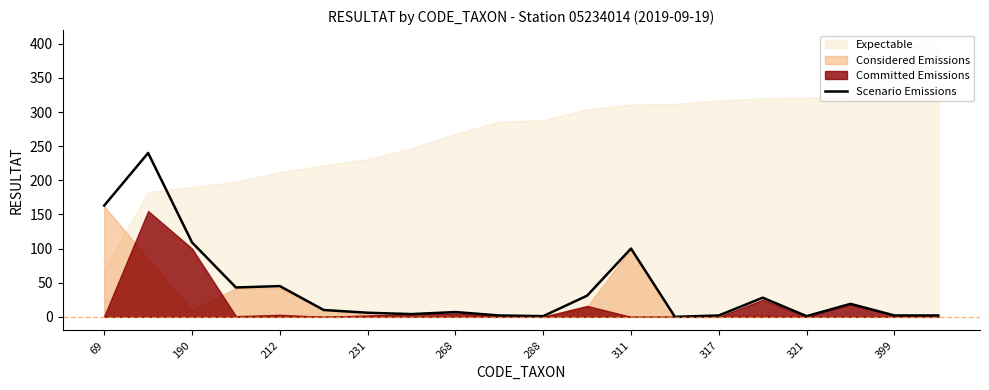

Where is Scenario Emissions nearest to the value 120?

190